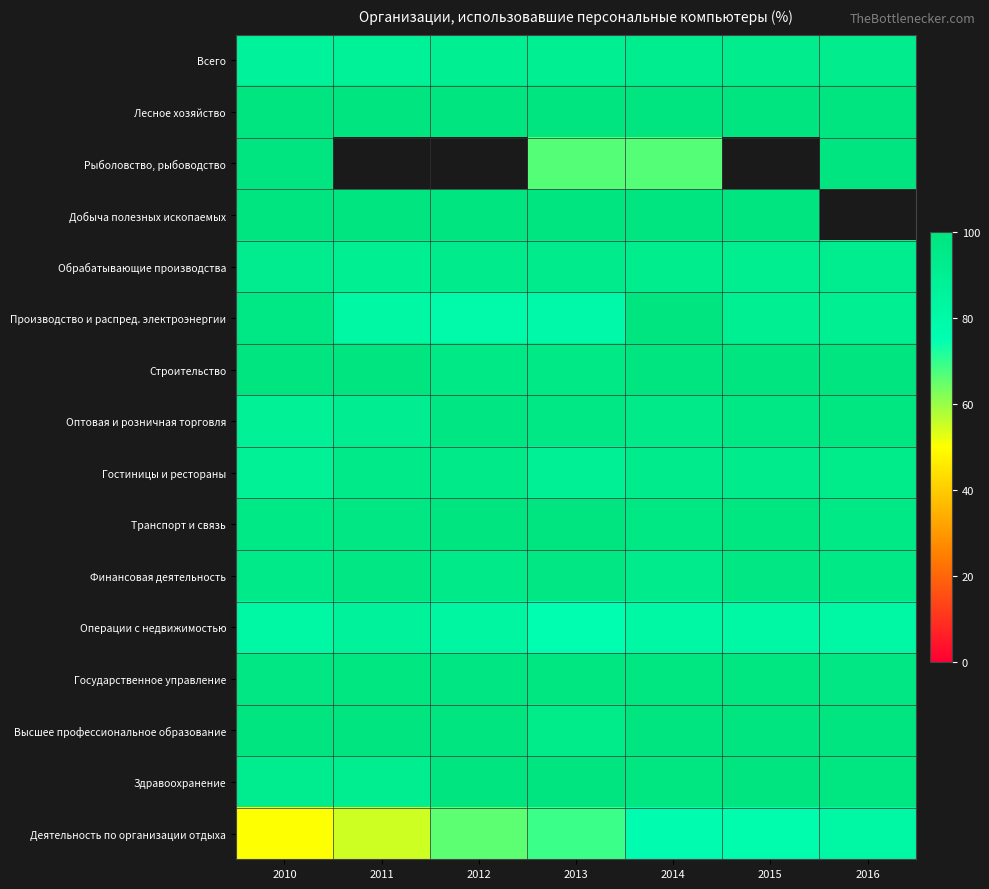

At how many categories does at least one series exceed 57?

7